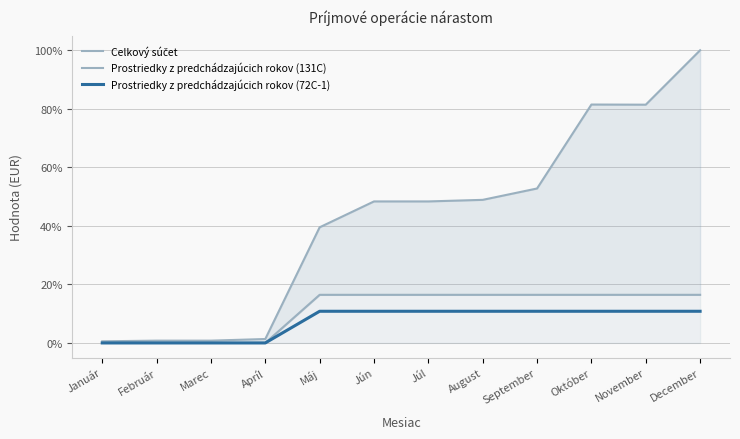

Rank the series at December from highest to lowest value.

Celkový súčet, Prostriedky z predchádzajúcich rokov (131C), Prostriedky z predchádzajúcich rokov (72C-1)